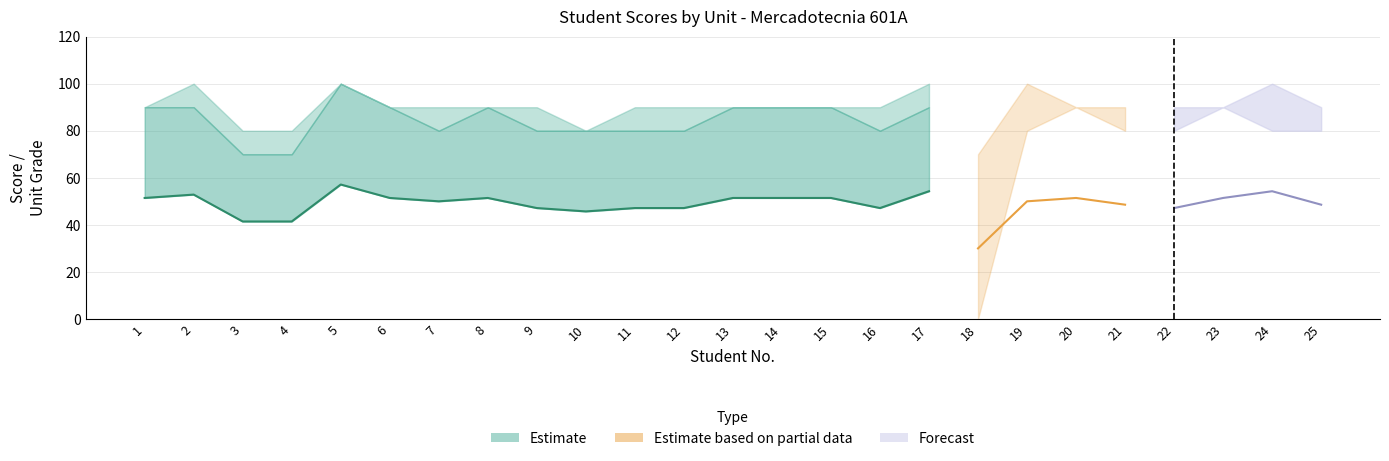

At which category is the sum across all series the highest?

5